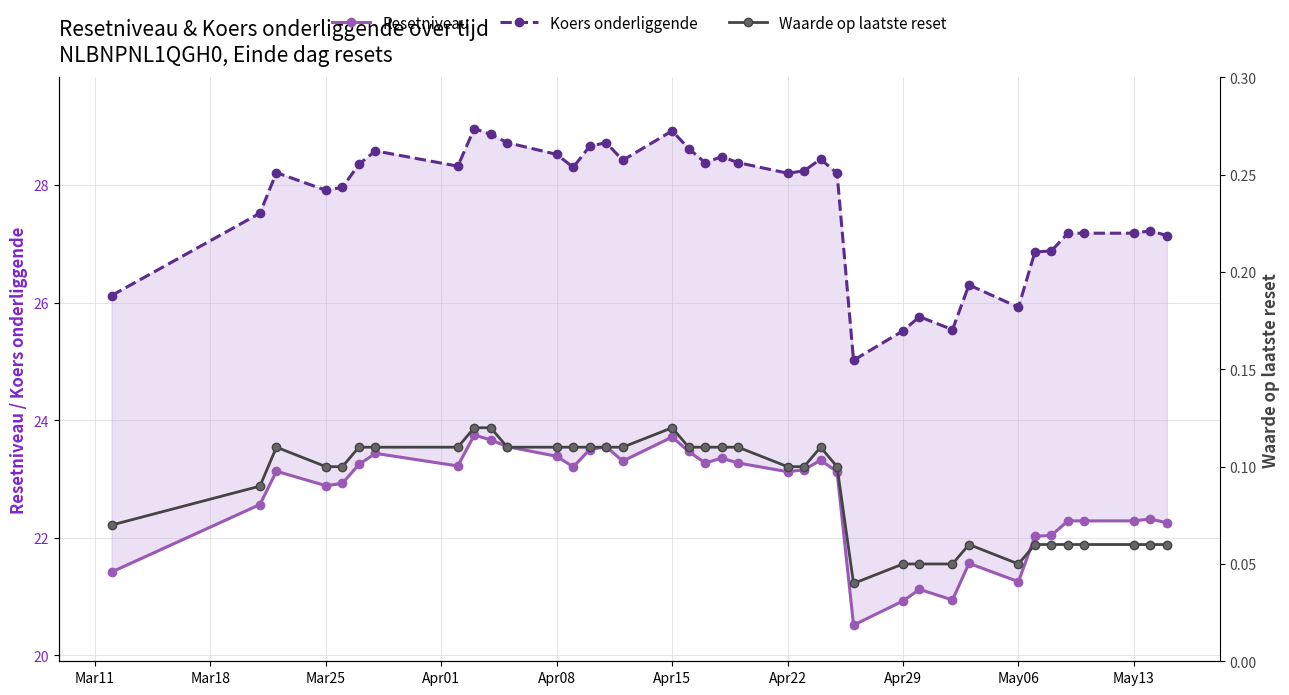

What is the value of the Waarde op laatste reset point at the 36th from the left?

0.1